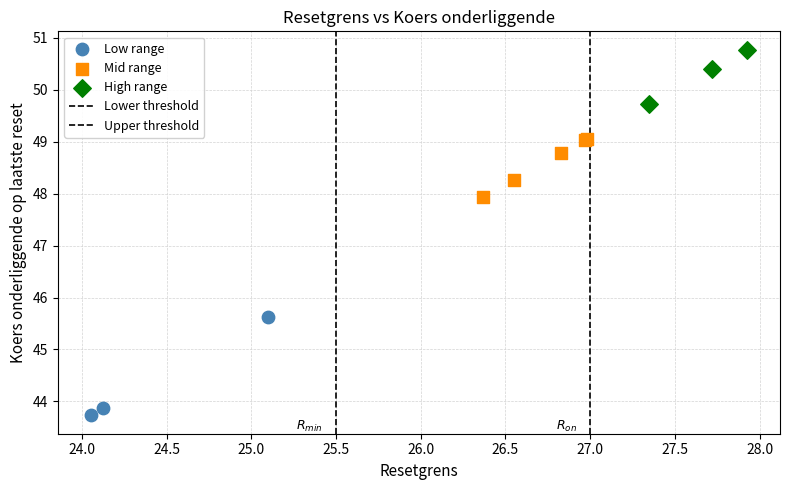

Which series has the largest Y range (max minus min)?

Low range